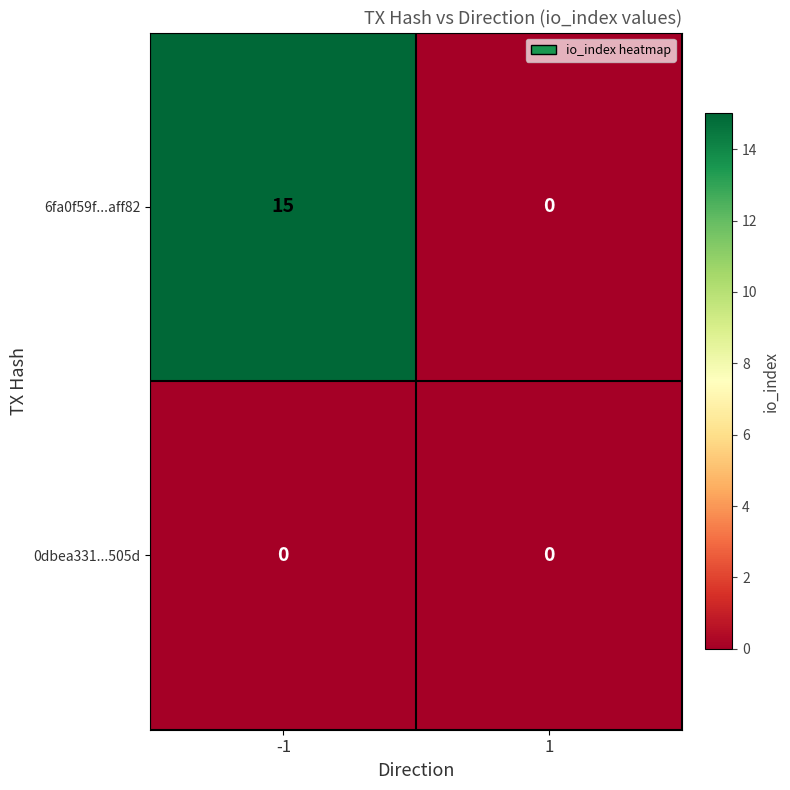

At which category is the sum across all series the highest?

-1